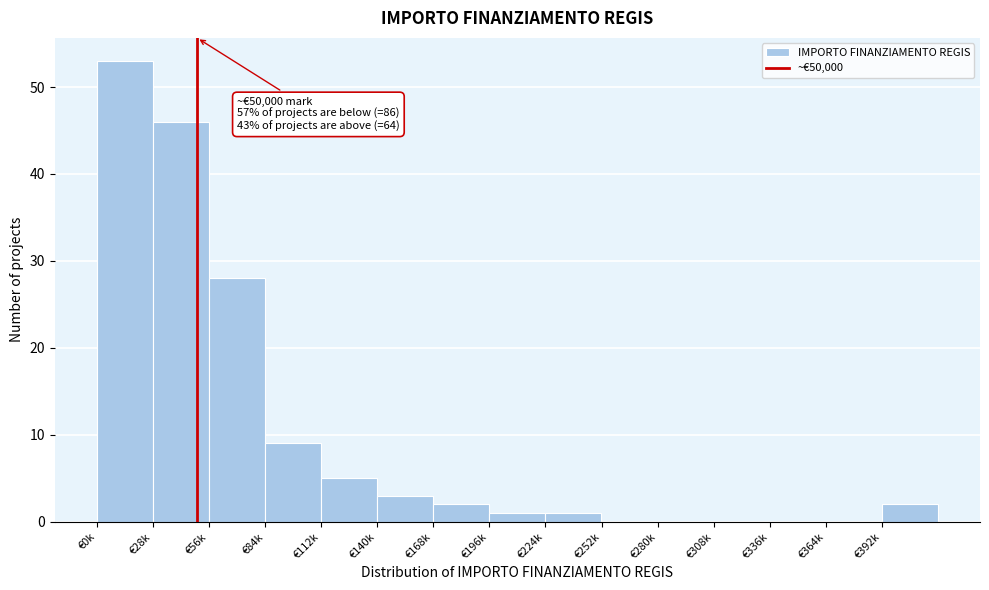

Reading right to left, what are all the values shown in this chart?

€392k=2	€364k=0	€336k=0	€308k=0	€280k=0	€252k=0	€224k=1	€196k=1	€168k=2	€140k=3	€112k=5	€84k=9	€56k=28	€28k=46	€0k=53